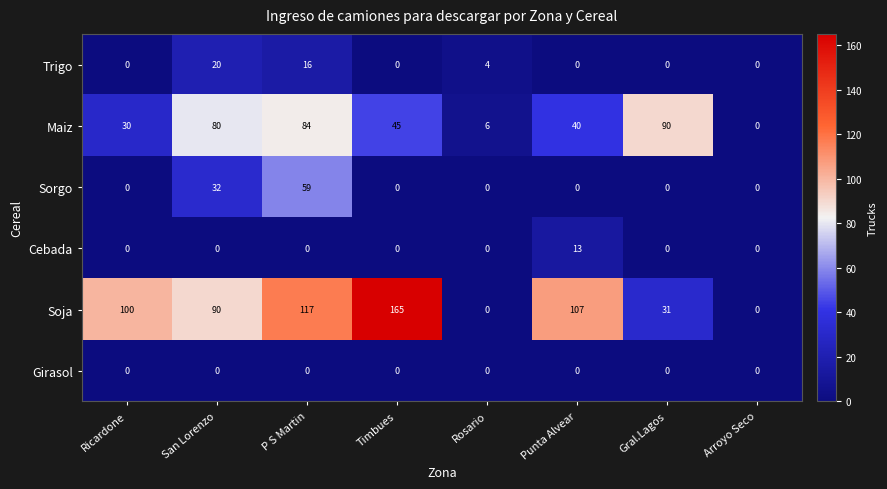

Is it true that Maiz equals 40 at Punta Alvear?

True